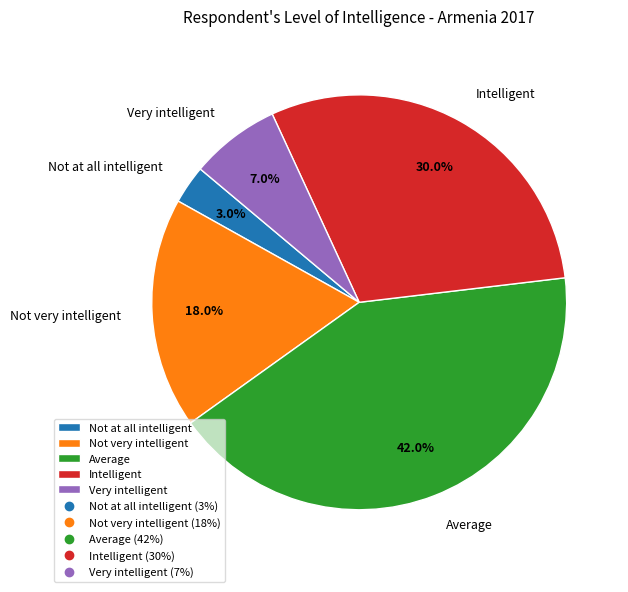

To the nearest percent, what is the combined percentage of Average and Intelligent?

72%